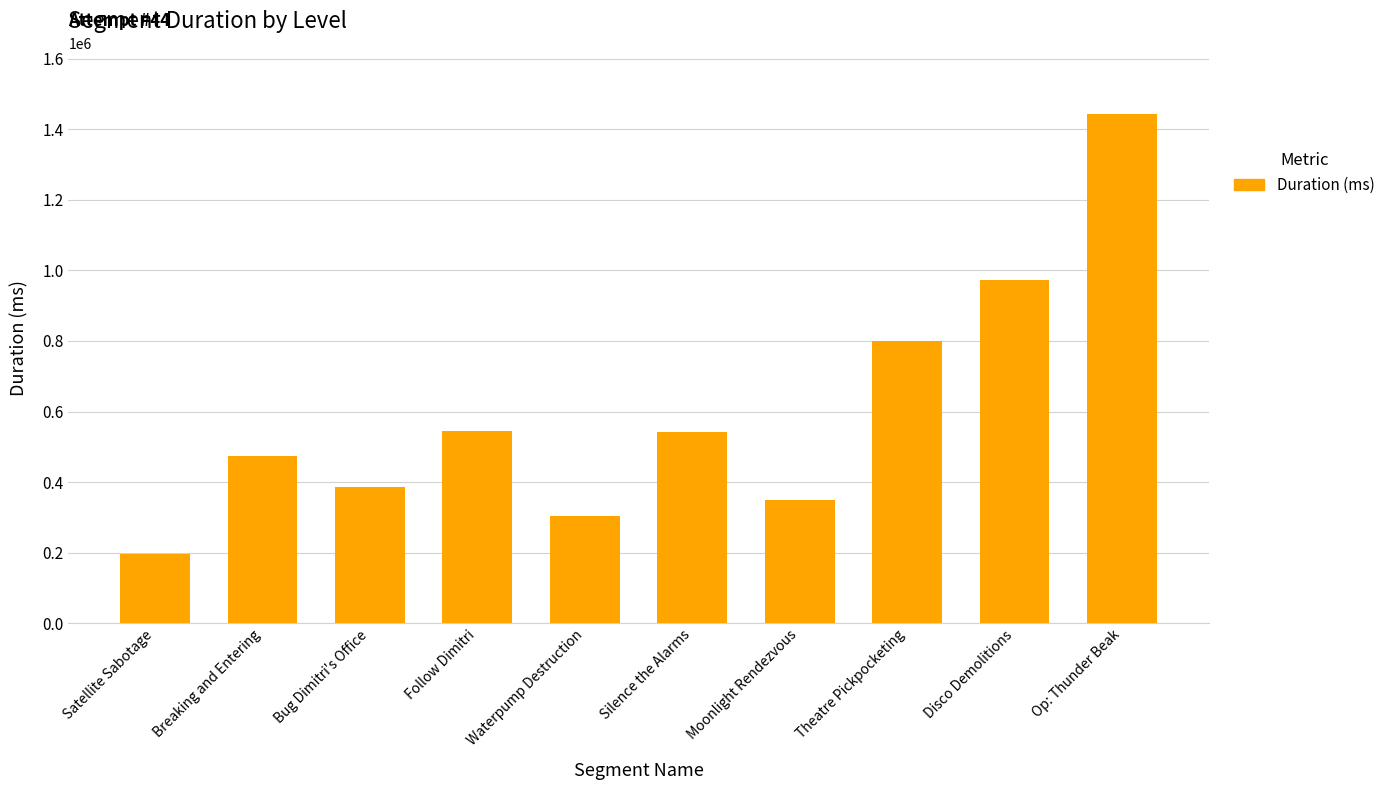

The value at Moonlight Rendezvous is 126060. True or false?

False